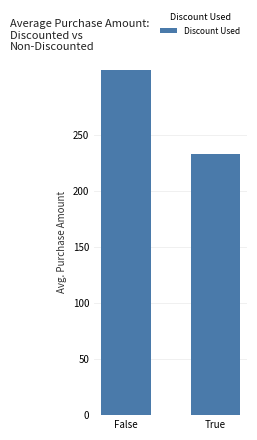

What is the ratio of the value at False to the value at True?

1.3